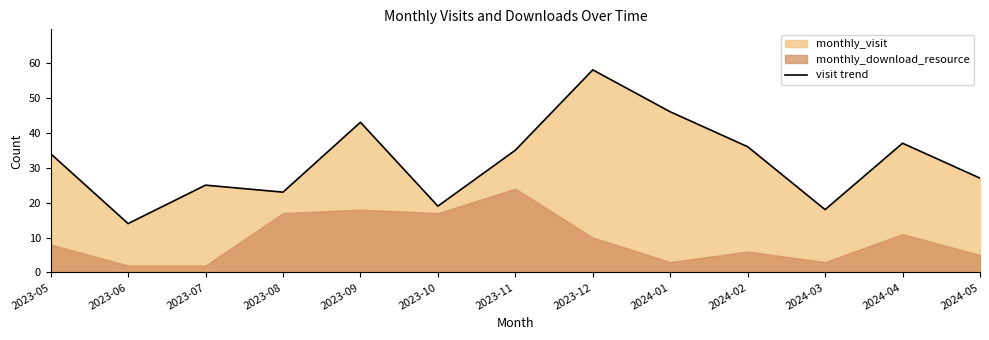

Reading left to right, list all the values displayed in this chart.

2023-05=34	2023-06=14	2023-07=25	2023-08=23	2023-09=43	2023-10=19	2023-11=35	2023-12=58	2024-01=46	2024-02=36	2024-03=18	2024-04=37	2024-05=27